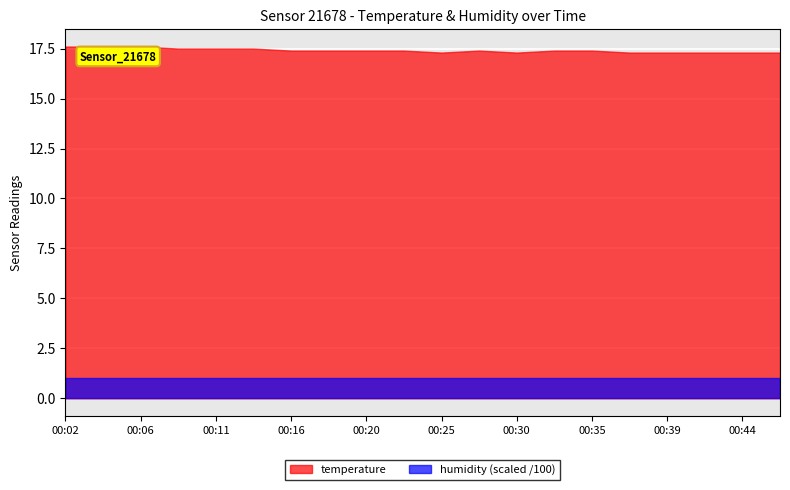

What is the sum of all temperature values?

348.2